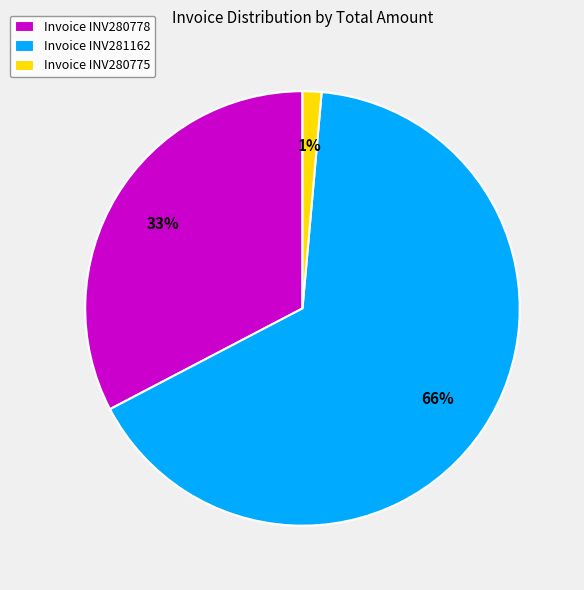

How many slices are in this pie chart?

3